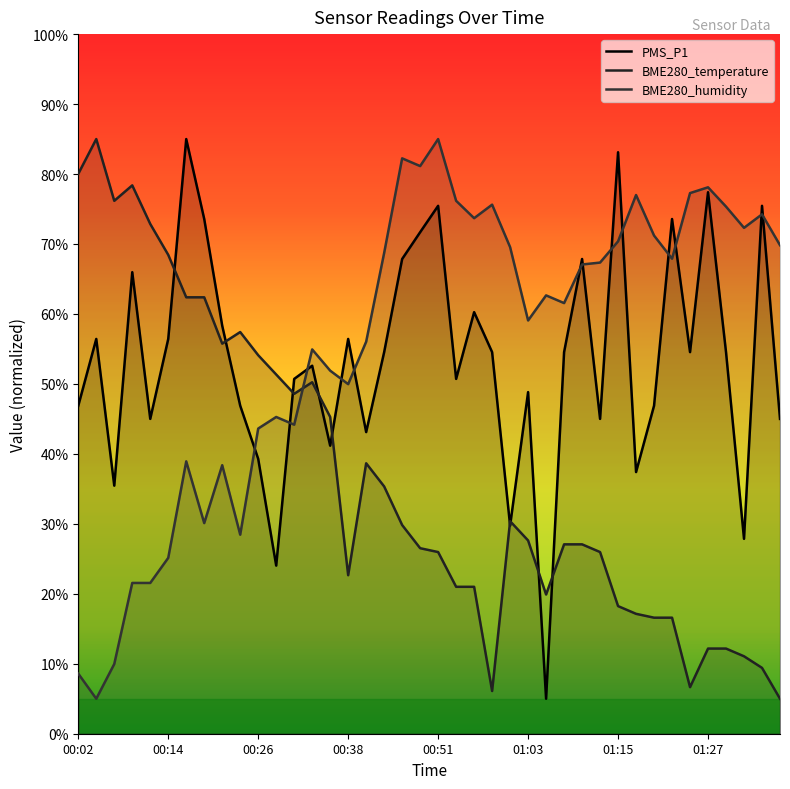

The PMS_P1 series shows 56.4 at 00:14. True or false?

True